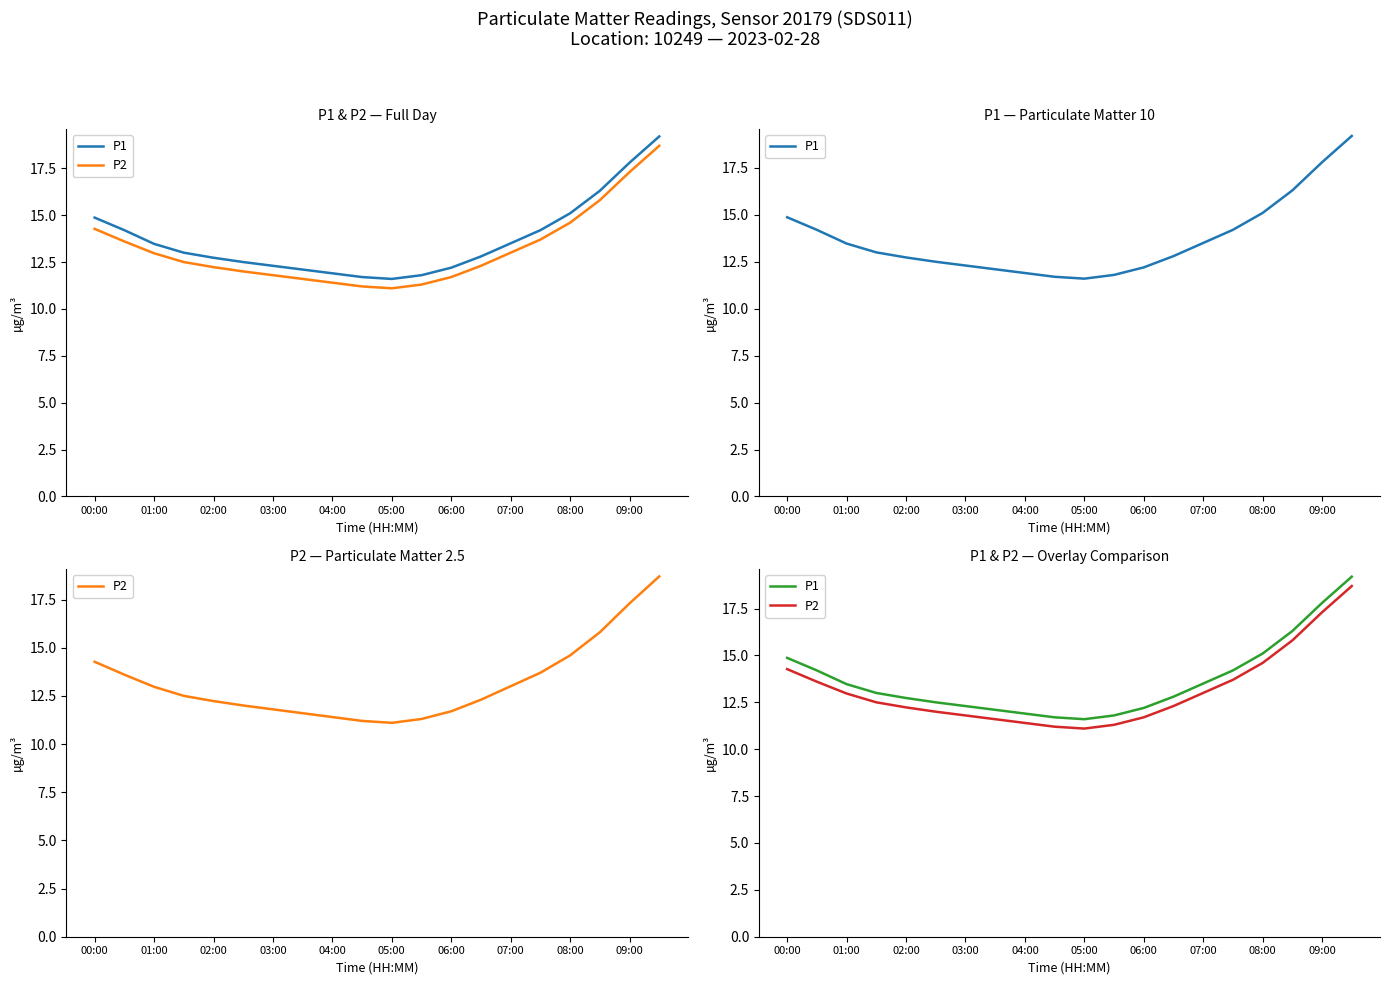

Reading right to left, list all the values displayed in this chart.

P1: 19.2	17.8	16.3	15.1	14.2	13.5	12.8	12.2	11.8	11.6	11.7	11.9	12.1	12.3	12.5	12.7	13.0	13.5	14.2	14.9
P2: 18.7	17.3	15.8	14.6	13.7	13.0	12.3	11.7	11.3	11.1	11.2	11.4	11.6	11.8	12.0	12.2	12.5	13.0	13.6	14.3